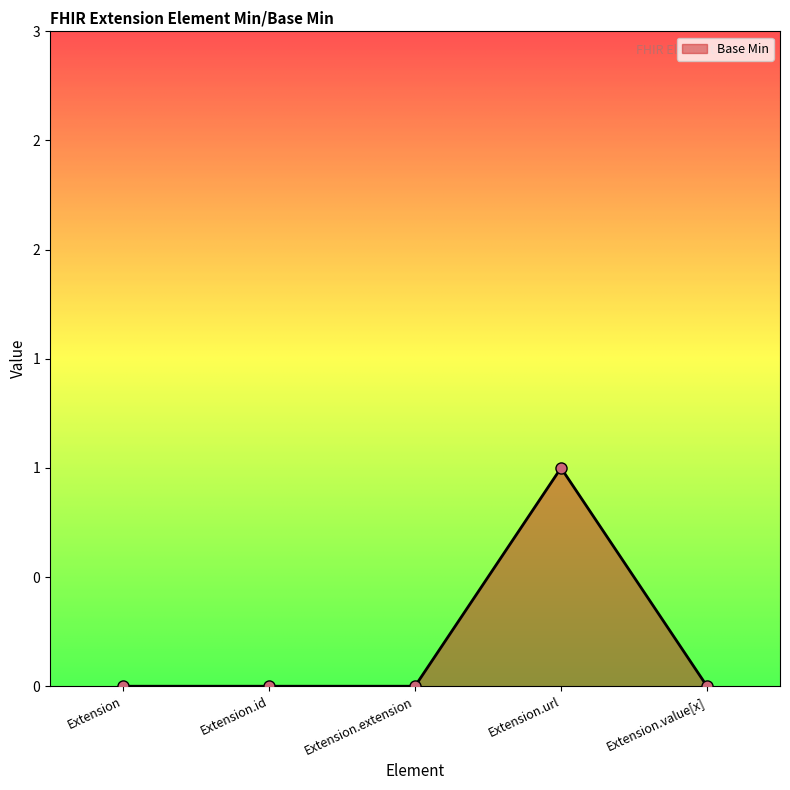

Does the chart have visible grid lines?

No